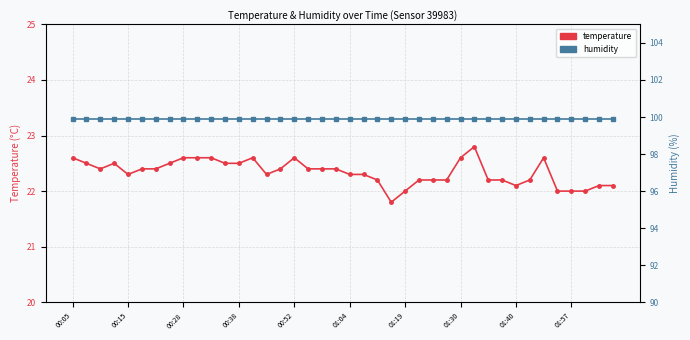

How many series are shown in this chart?

2